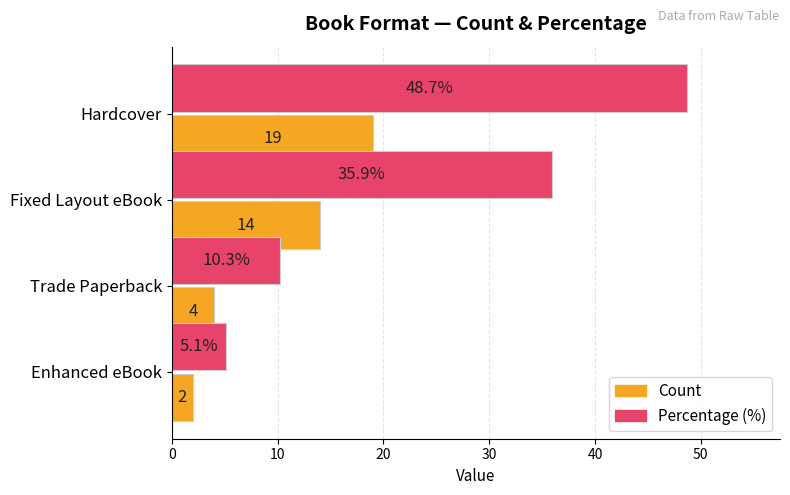

What is the minimum value for Count?

2.0